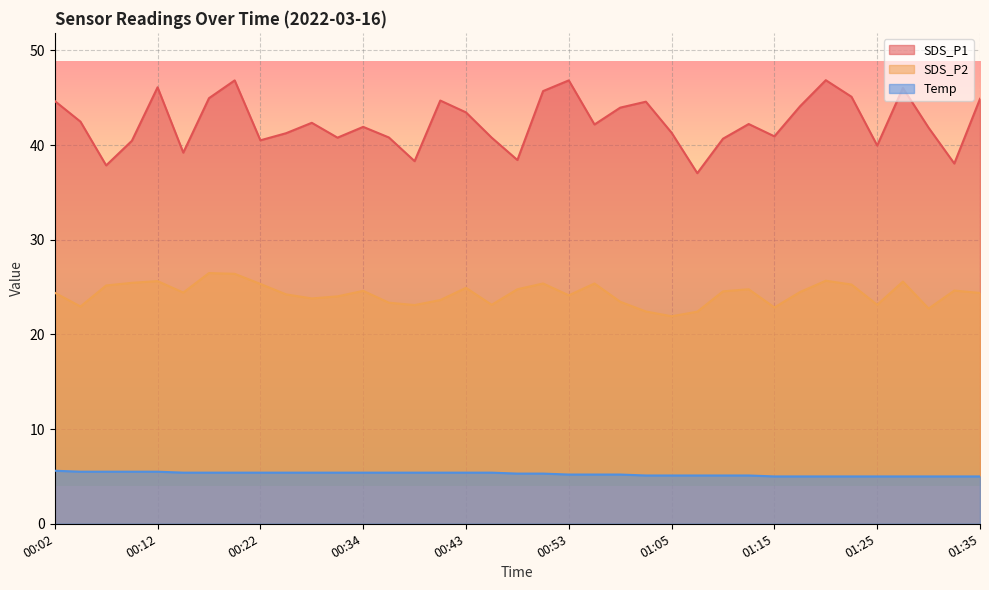

Reading left to right, what are all the values shown in this chart?

SDS_P1: 44.6	42.5	37.9	40.5	46.1	39.2	45.0	46.8	40.5	41.2	42.4	40.8	41.9	40.8	38.3	44.7	43.5	40.8	38.4	45.7	46.8	42.2	44.0	44.6	41.3	37.0	40.7	42.2	40.9	44.1	46.9	45.1	40.0	46.0	41.8	38.0	44.9
SDS_P2: 24.4	22.9	25.2	25.4	25.6	24.4	26.5	26.4	25.3	24.2	23.8	24.0	24.6	23.4	23.1	23.6	24.9	23.1	24.8	25.4	24.1	25.4	23.4	22.4	21.9	22.4	24.6	24.8	22.9	24.5	25.7	25.3	23.1	25.6	22.7	24.6	24.4
Temp: 5.6	5.5	5.5	5.5	5.5	5.4	5.4	5.4	5.4	5.4	5.4	5.4	5.4	5.4	5.4	5.4	5.4	5.4	5.3	5.3	5.2	5.2	5.2	5.1	5.1	5.1	5.1	5.1	5.0	5.0	5.0	5.0	5.0	5.0	5.0	5.0	5.0